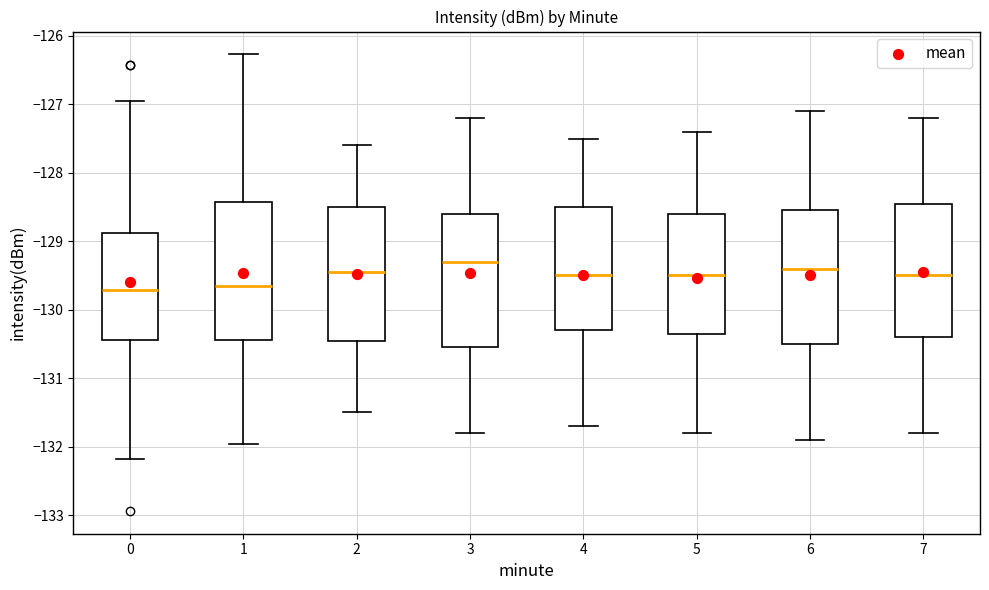

Where is the upper edge of the box at x = 0 on the y-axis? The values are not printed on the chart, so give them approximately, as read against the axis.

-128.9